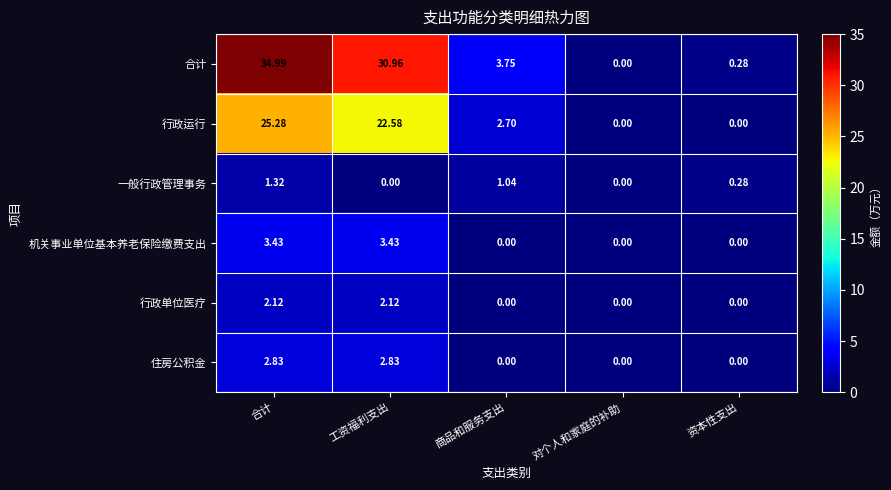

At which category is the sum across all series the highest?

合计